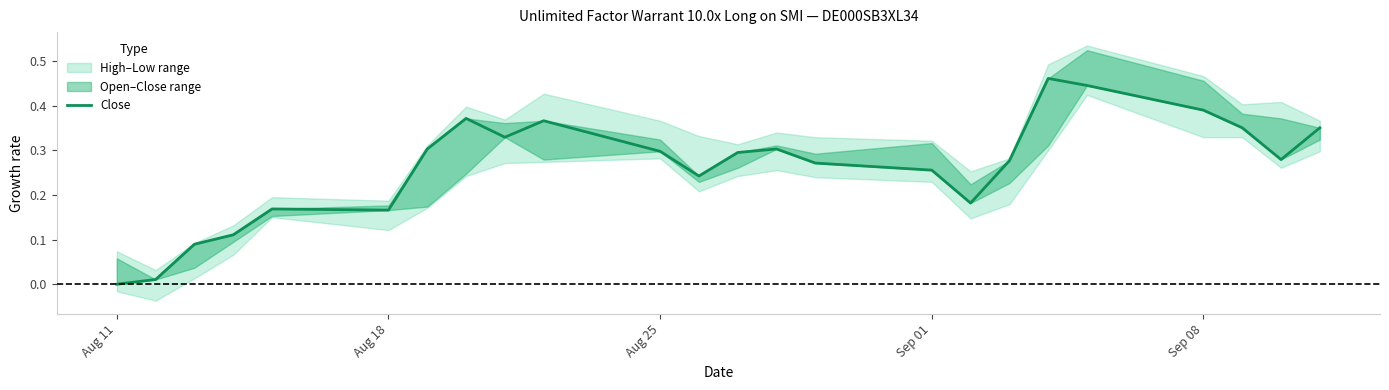

What is the difference between the maximum and minimum values?

0.5